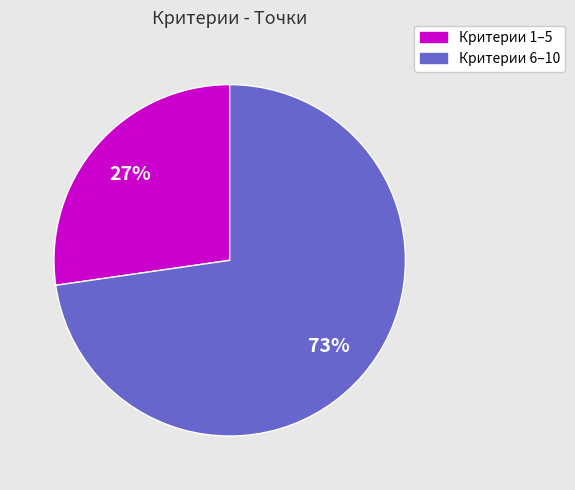

Is there a majority slice in this chart?

Yes